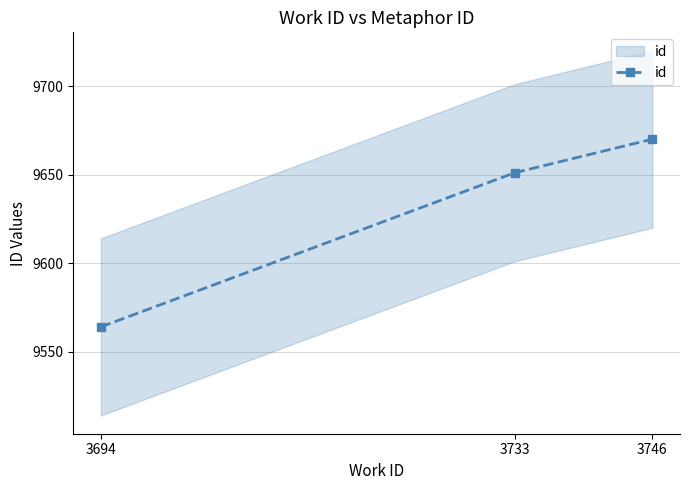

Which category has the highest value across all series?

3746